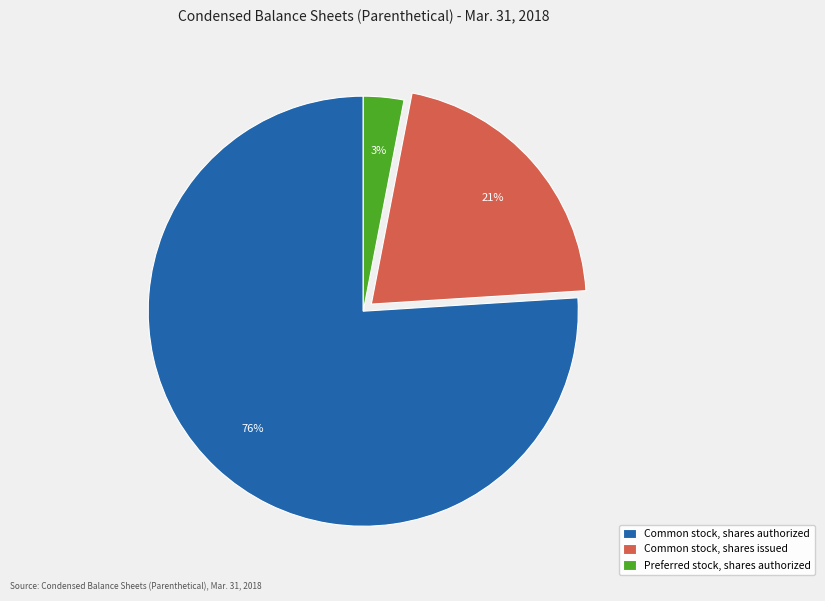

Combined, do Common stock, shares authorized and Preferred stock, shares authorized account for over 50%?

Yes